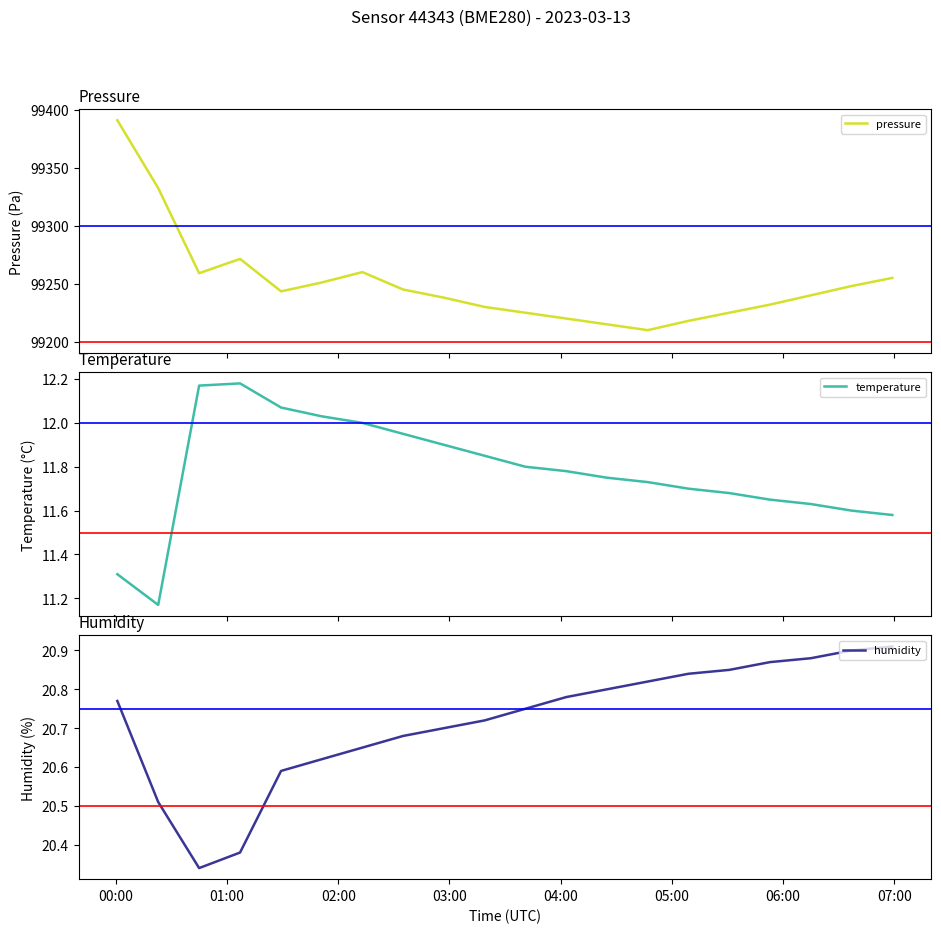

What is the lowest value of the pressure series?

99210.0